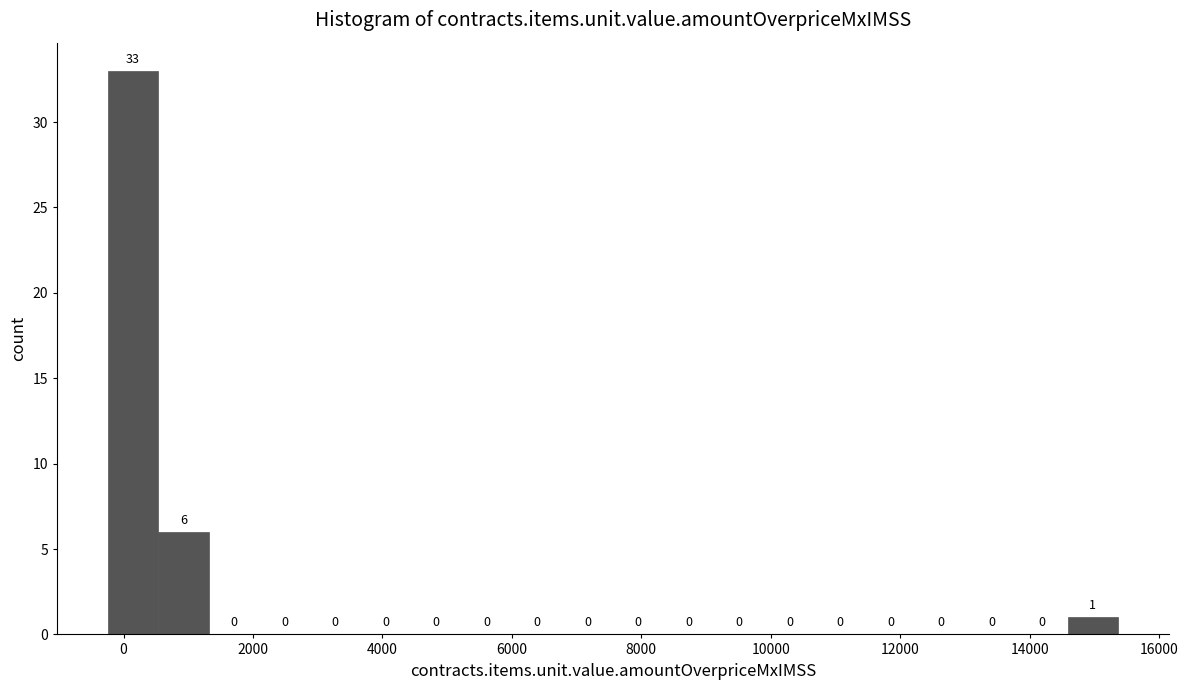

Around what value on the x-axis is the tallest bar? Give the approximate position of its centre, as read against the axis.

200